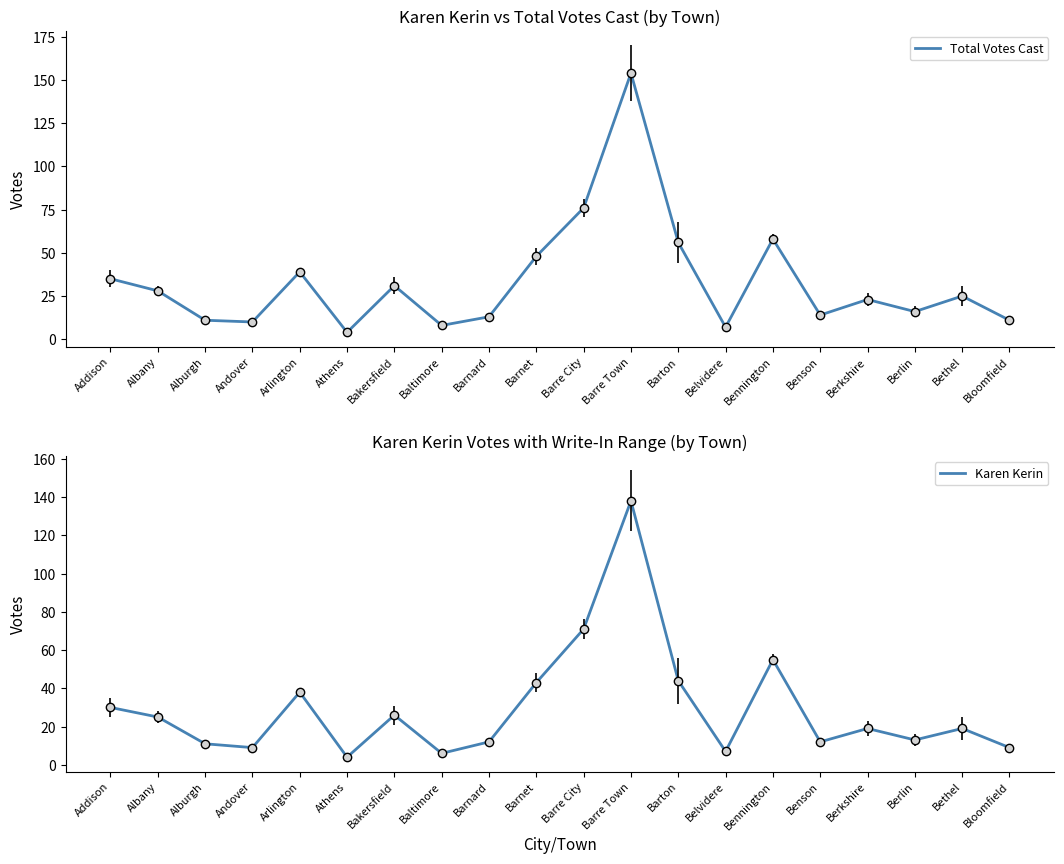

What are all the series names shown in the legend?

Total Votes Cast, Karen Kerin